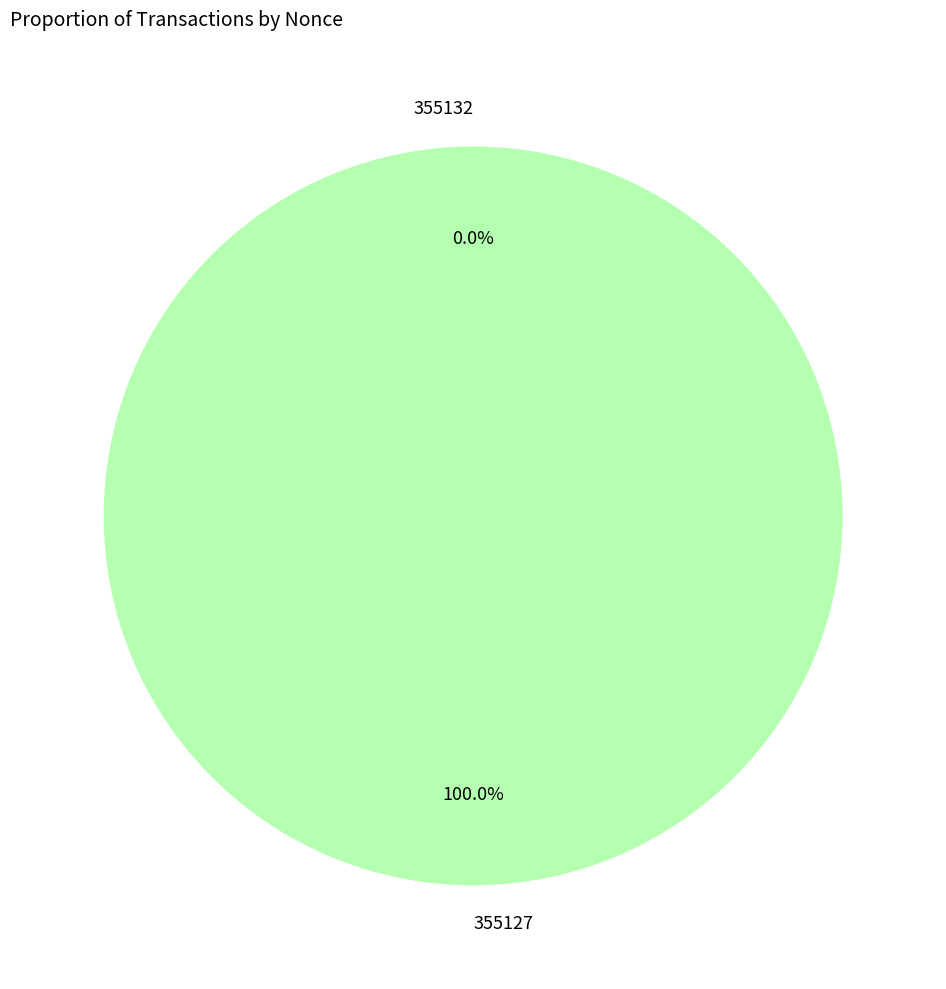

Does 355127 account for over 50% of the chart?

Yes